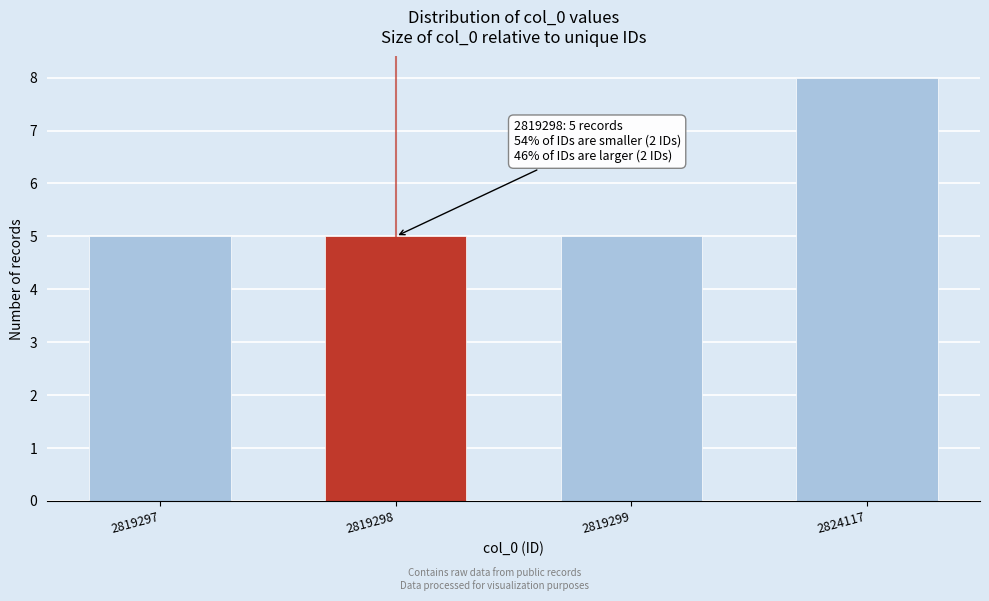

Reading left to right, what are all the values shown in this chart?

5	5	5	8